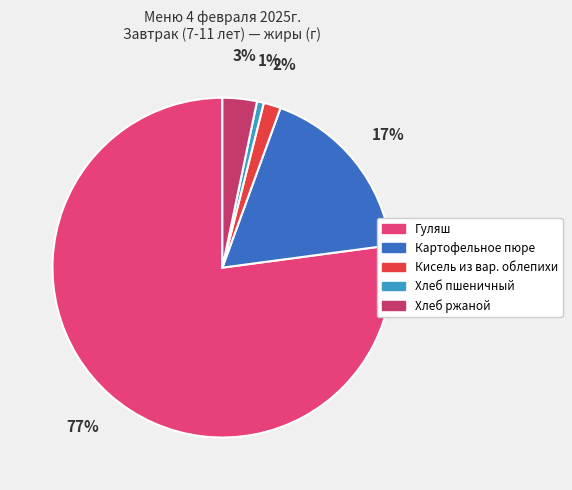

Does Хлеб пшеничный account for over 50% of the chart?

No